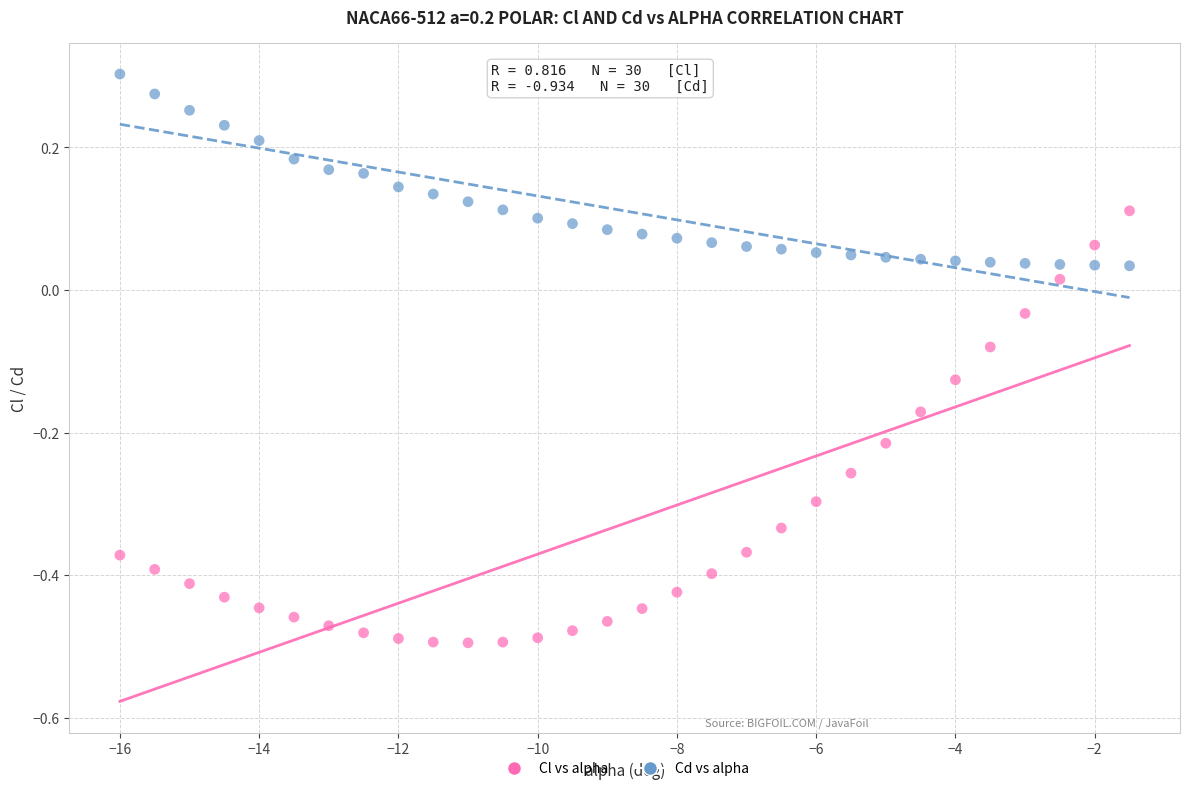

Which series contains the highest Y value?

Cd vs alpha